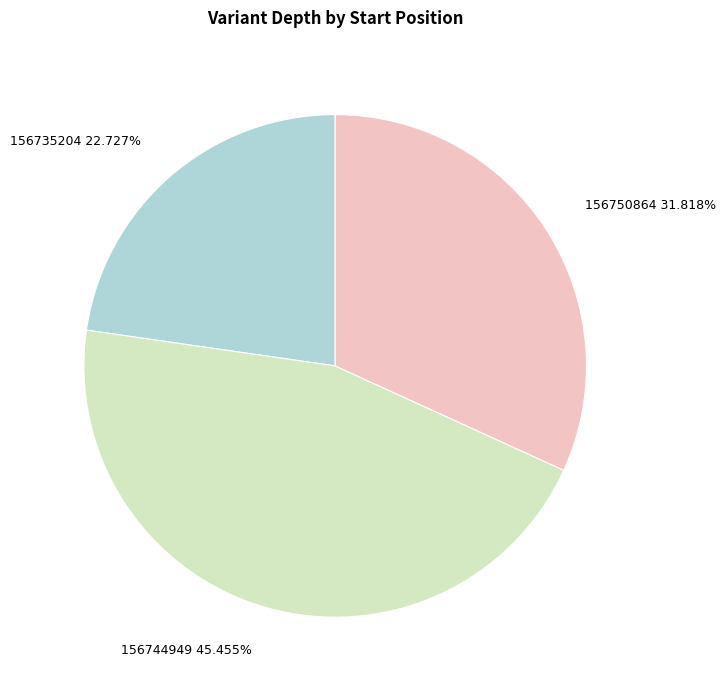

The 156735204 slice represents 23% of the pie. True or false?

True